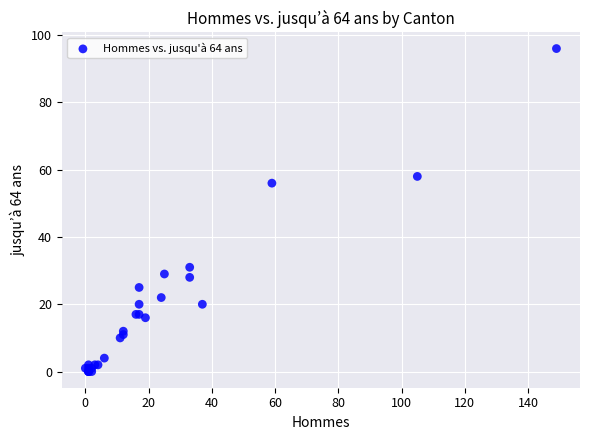

What Y value in the scatter plot is closest to 48?

56